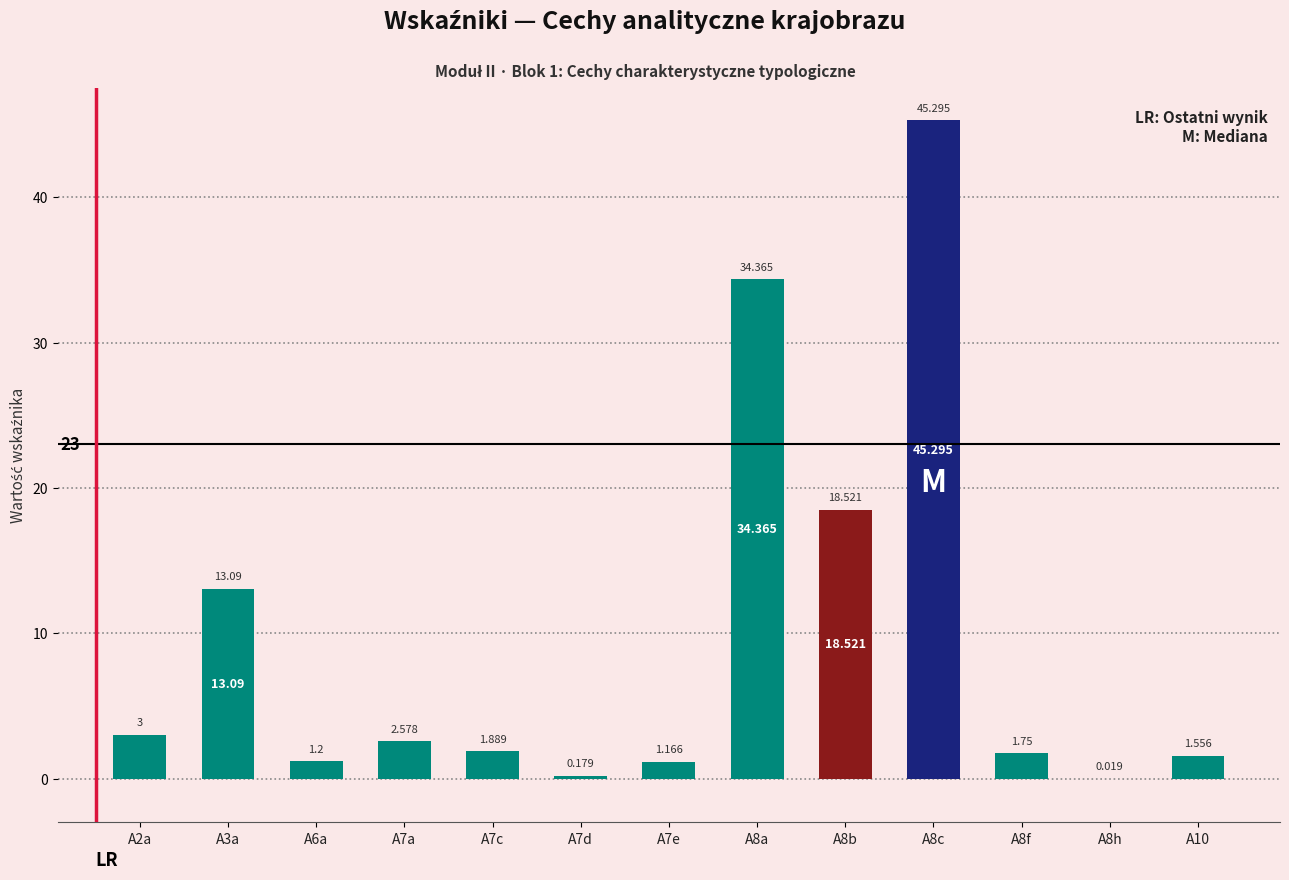

What is the sum of the values at A8a and A6a?

35.6